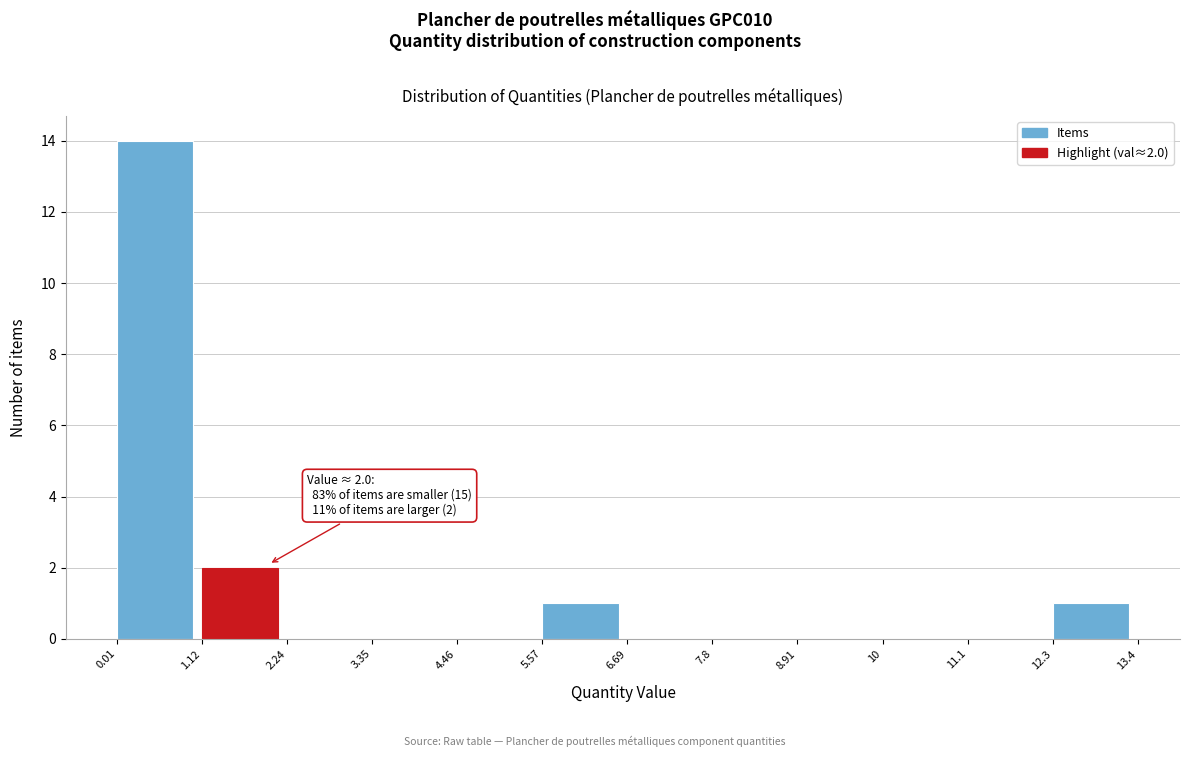

Which range on the x-axis has the tallest bar?

0.01 to 1.12